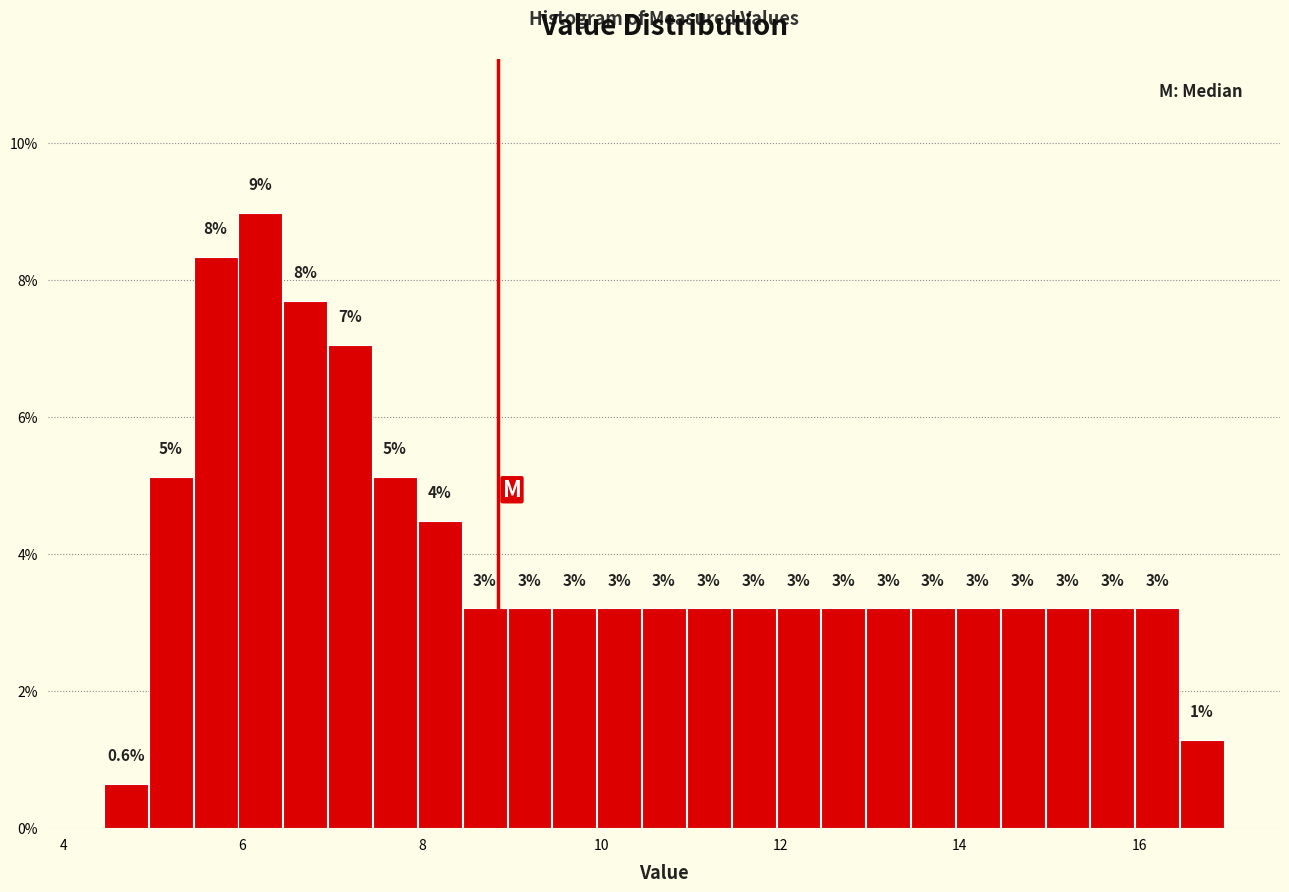

Read against the x-axis, roughly where is the centre of the tallest bar?

6.2